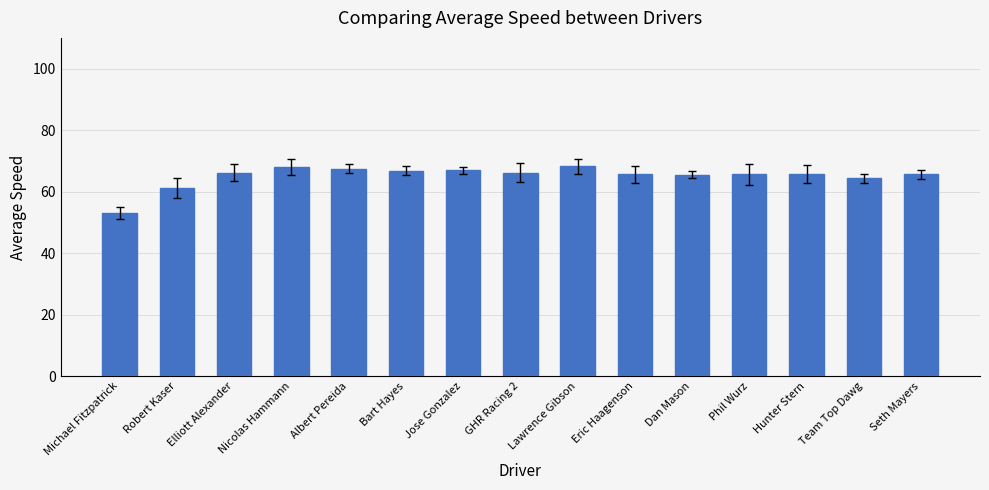

How many data points are above 65?

12